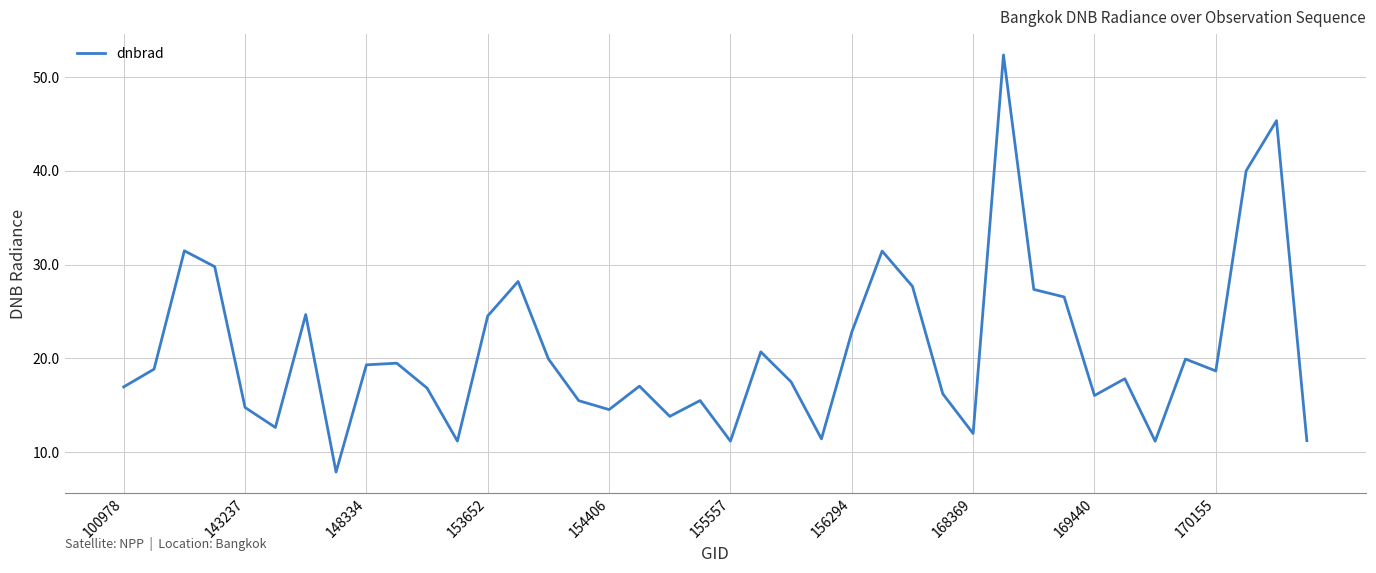

What is the difference between the maximum and minimum values?

44.5